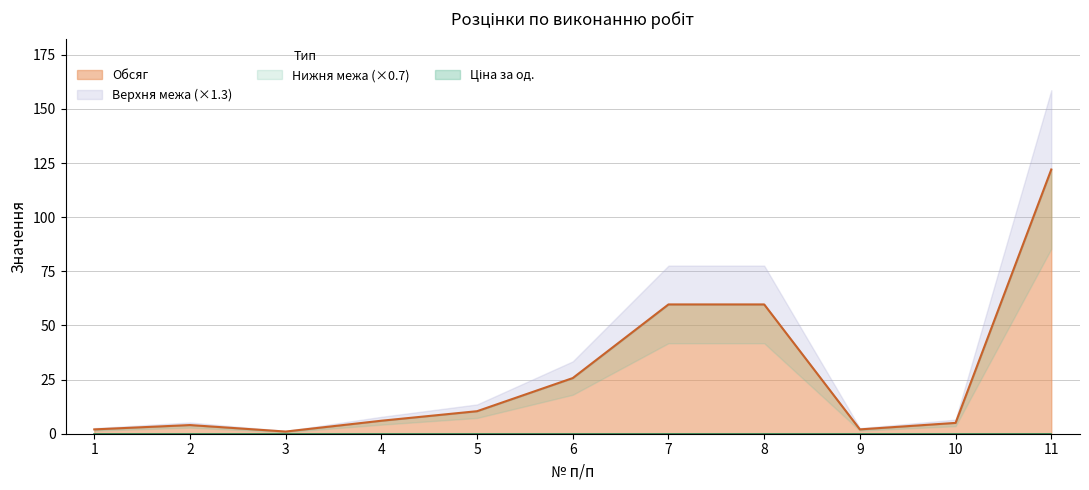

Rank the categories by value from highest to lowest.

11, 7, 8, 6, 5, 4, 10, 2, 1, 9, 3